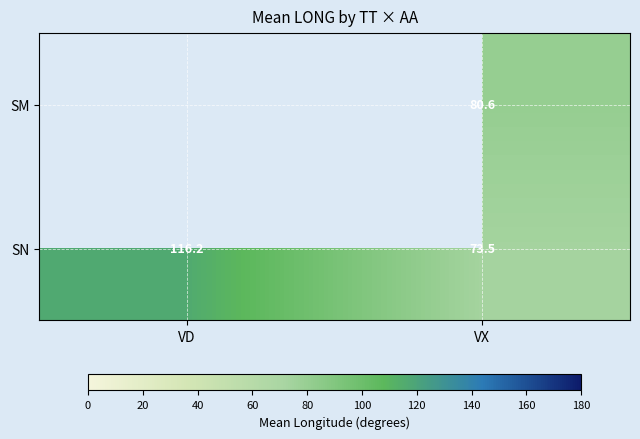

Is it true that SN equals 111.6 at VX?

False